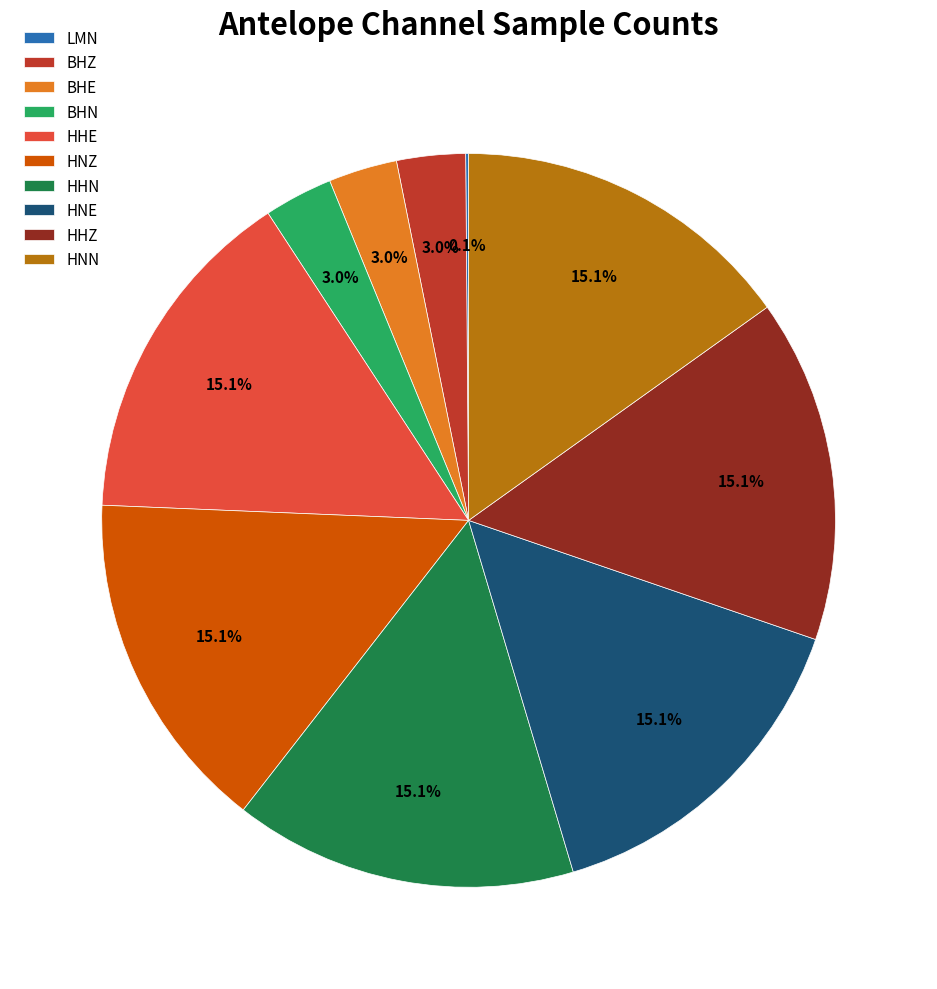

Combined, do HHE and BHZ account for over 50%?

No